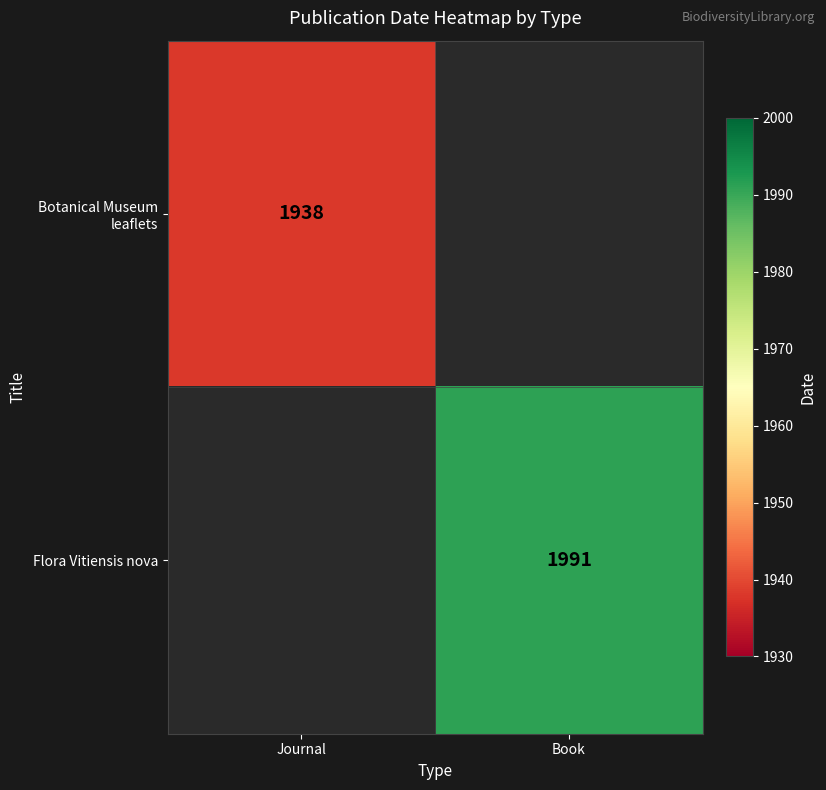

The Botanical Museum leaflets series shows 1938 at Journal. True or false?

True